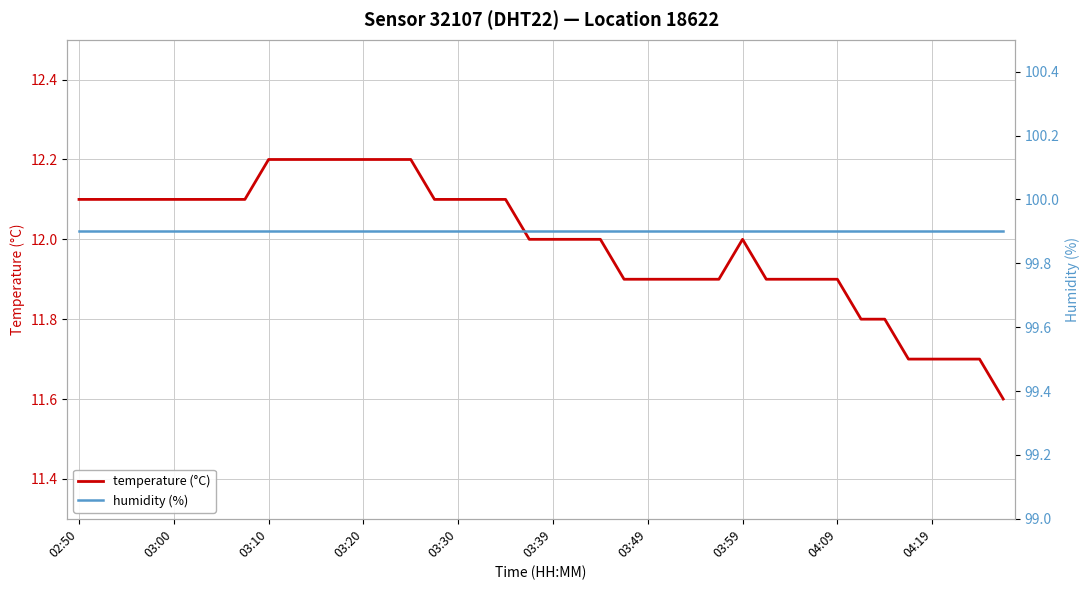

What is the minimum value for temperature (°C)?

11.6